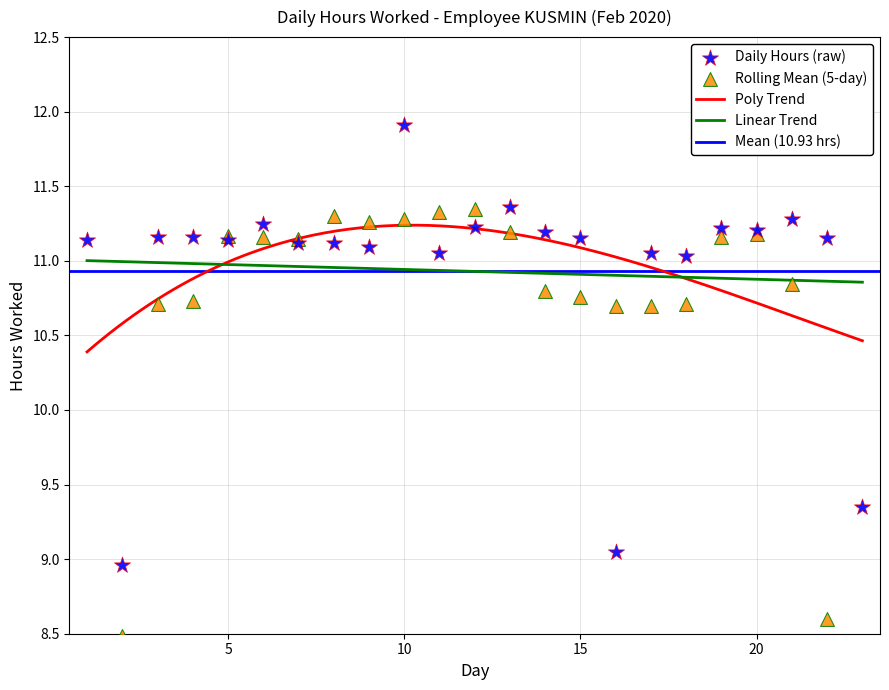

What is the ratio of the value at 20 to the value at 13?

1.0